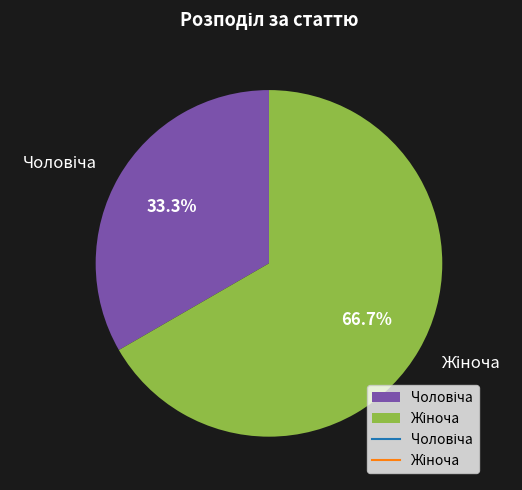

To the nearest percent, what is the average slice percentage?

50%